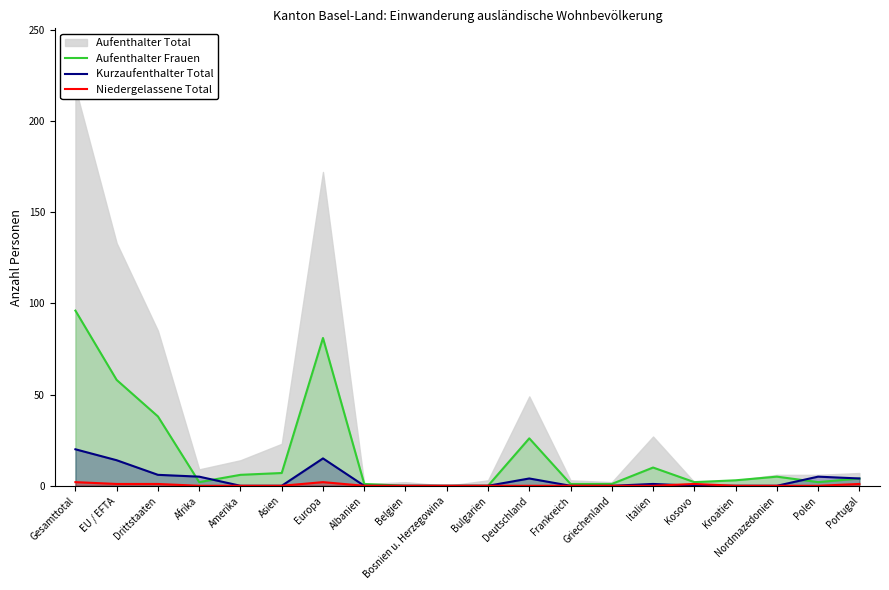

True or false: Niedergelassene Total and Aufenthalter Frauen cross at least once.

False